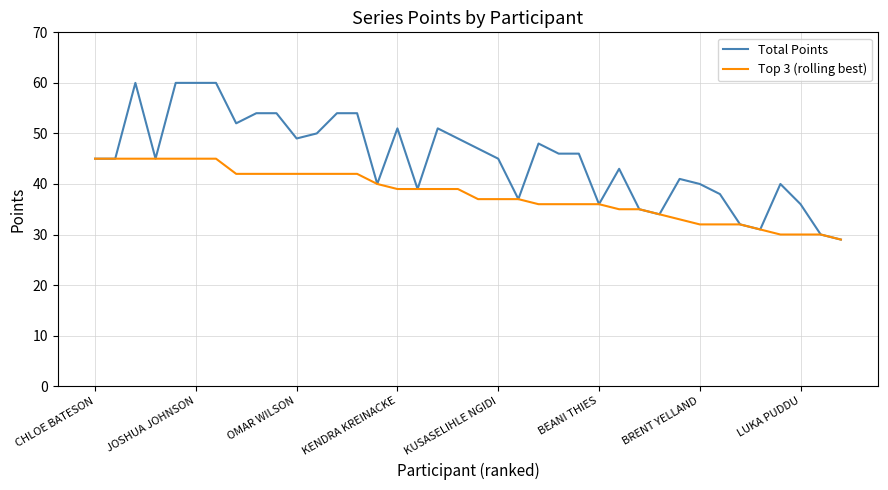

What are all the series names shown in the legend?

Total Points, Top 3 (rolling best)